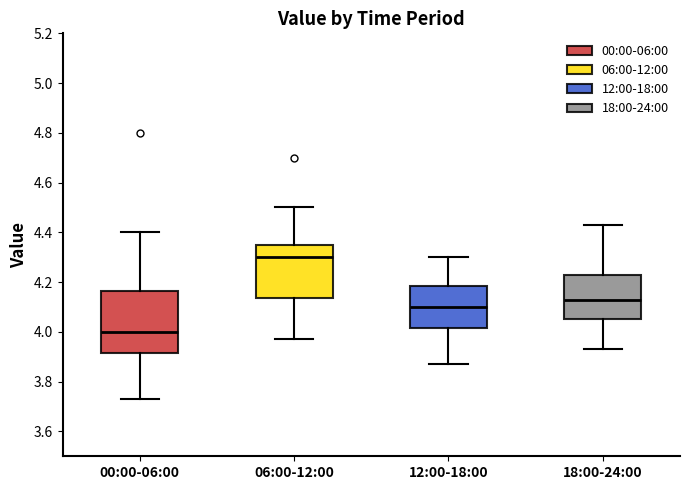

Where is the lower edge of the box for 06:00-12:00 on the y-axis? The values are not printed on the chart, so give them approximately, as read against the axis.

4.14